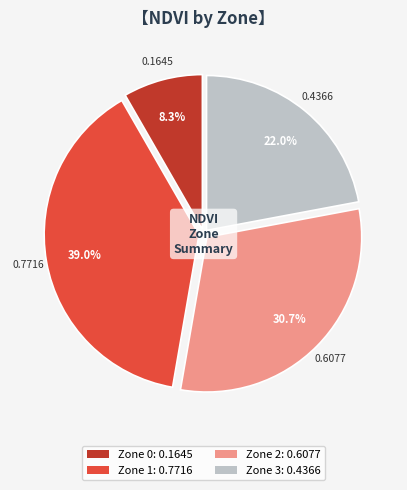

How many slices are in this pie chart?

4